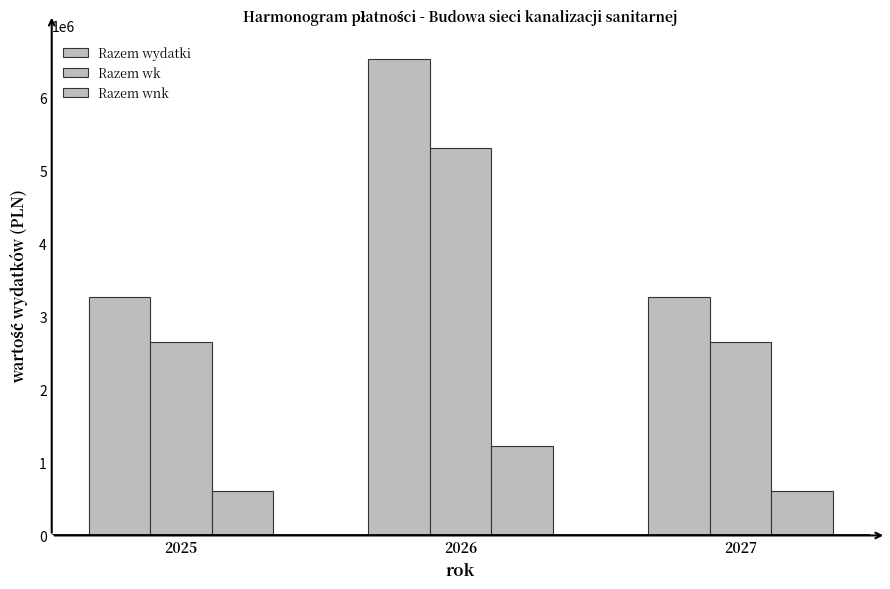

What is the value of the Razem wk bar at the 2nd from the left?

5314864.9